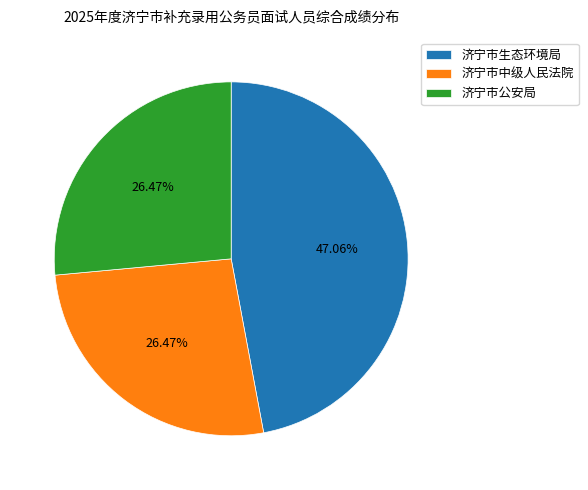

The 济宁市生态环境局 slice represents 56% of the pie. True or false?

False